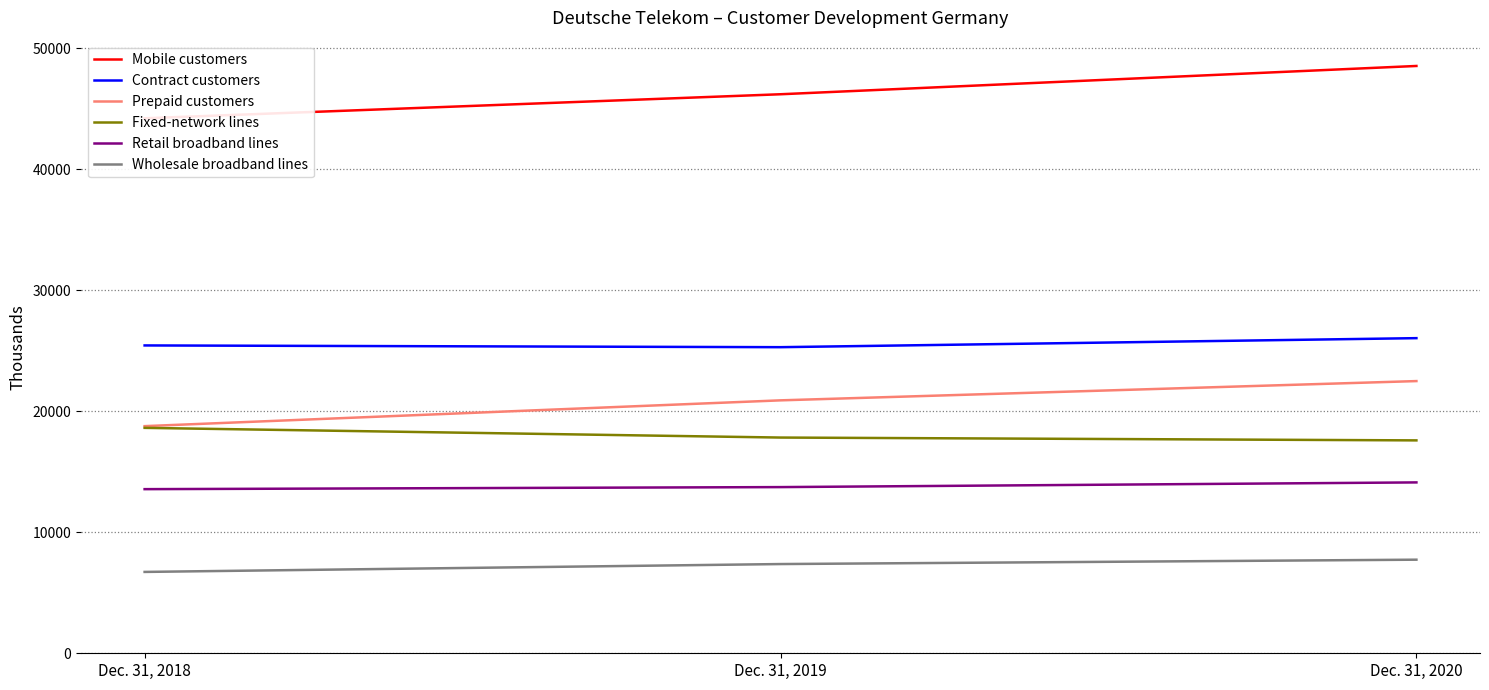

How many categories are shown in the chart?

3